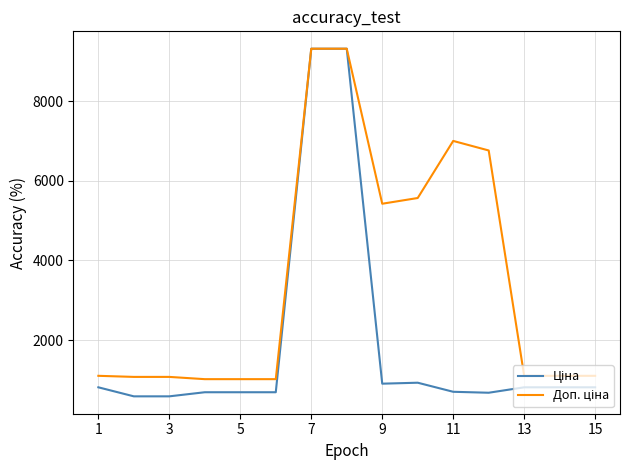

What is the greatest value displayed?

9321.4